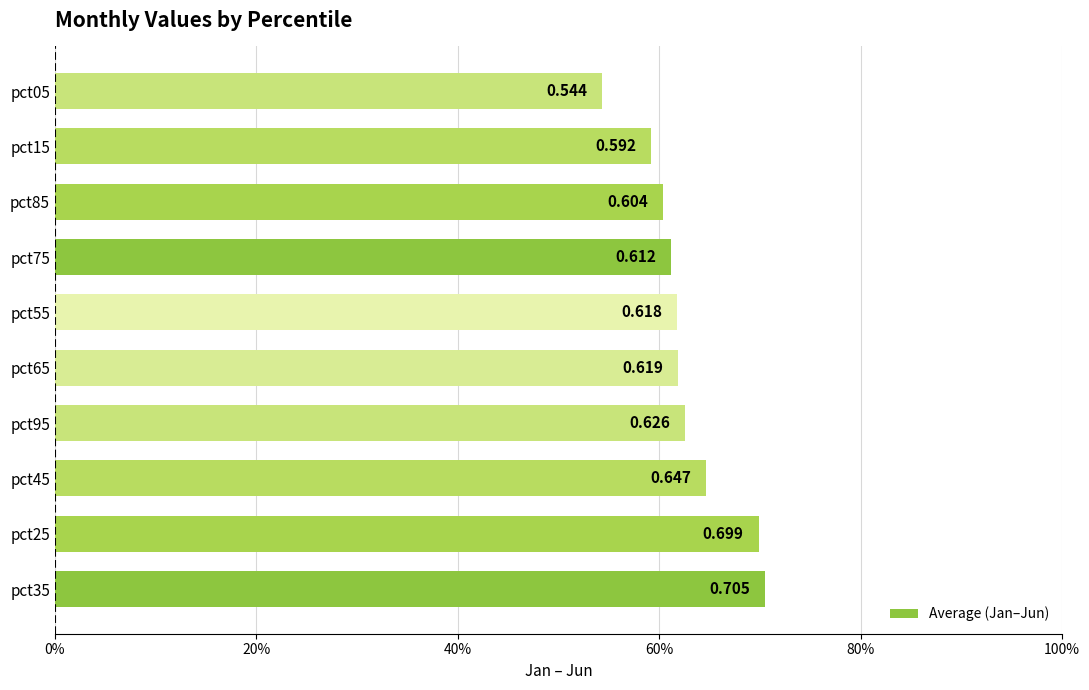

Rank the categories by value from highest to lowest.

pct35, pct25, pct45, pct95, pct65, pct55, pct75, pct85, pct15, pct05